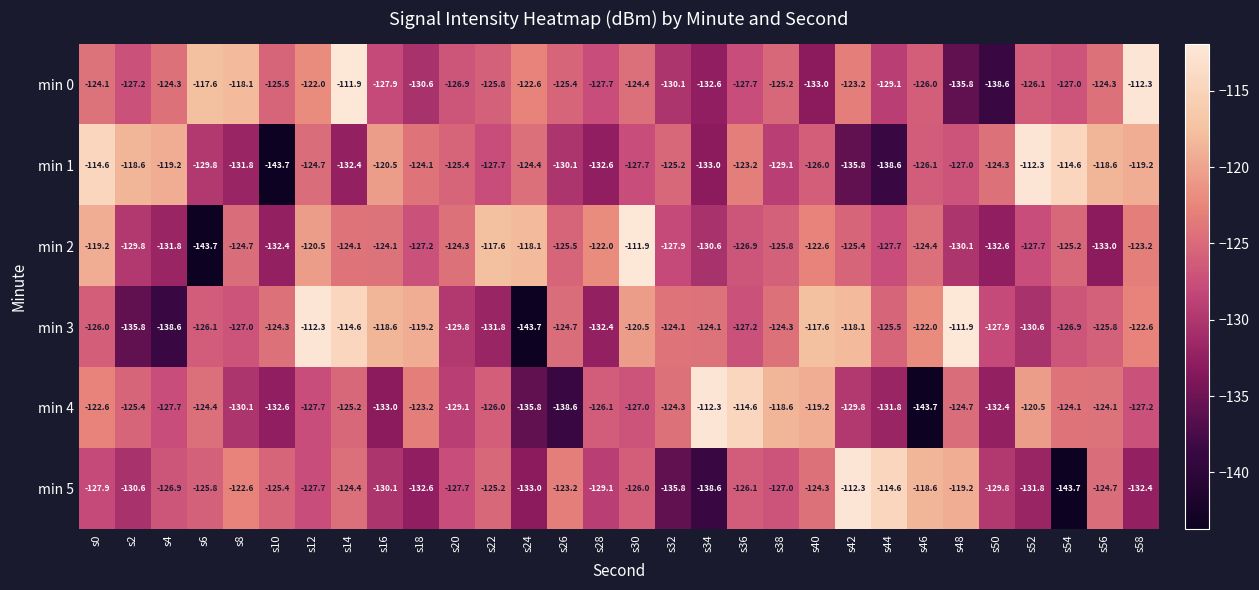

At which category is the sum across all series the highest?

s14